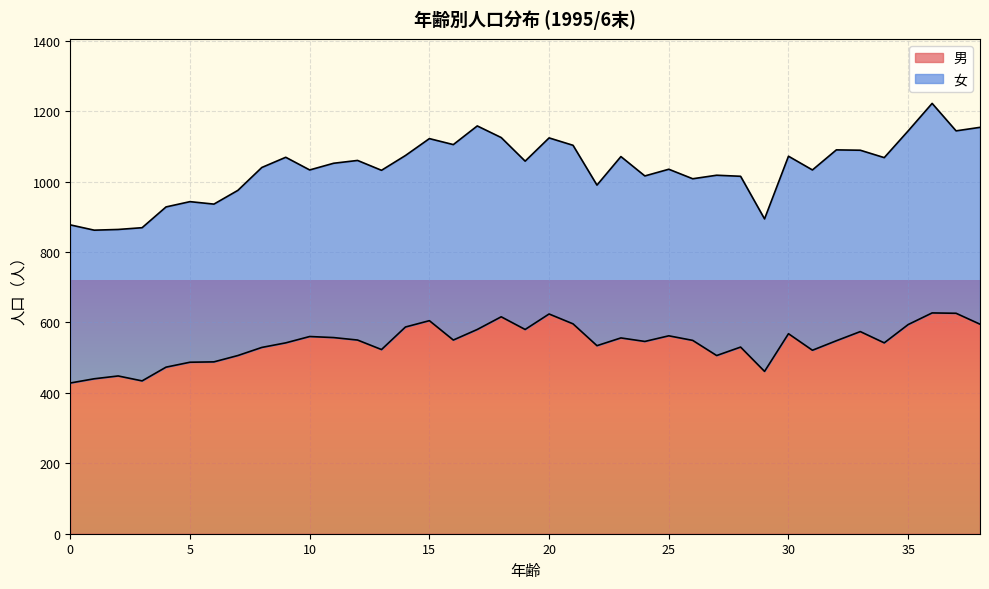

How many lines are shown in the chart?

2